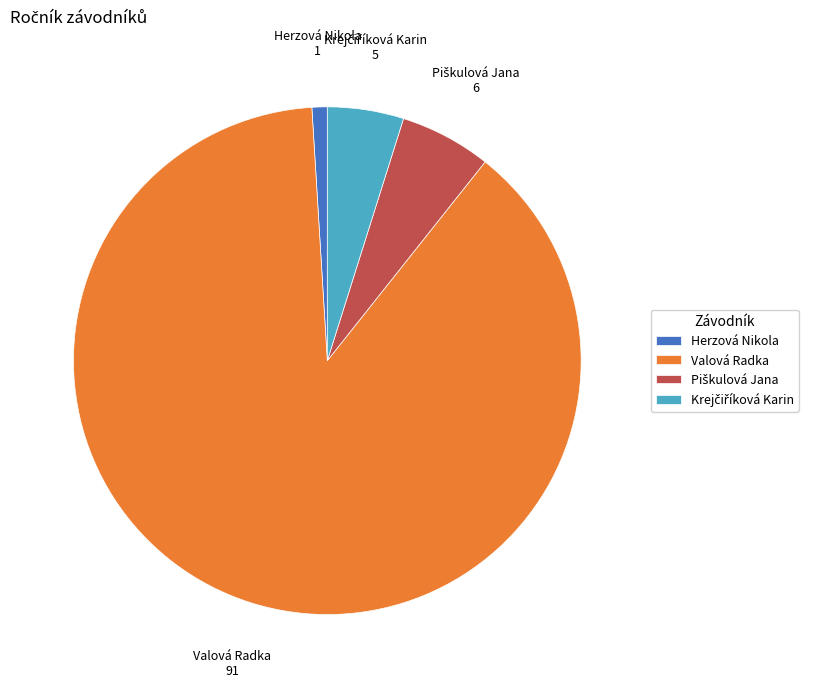

Is it true that Valová Radka is 88% of the pie?

True